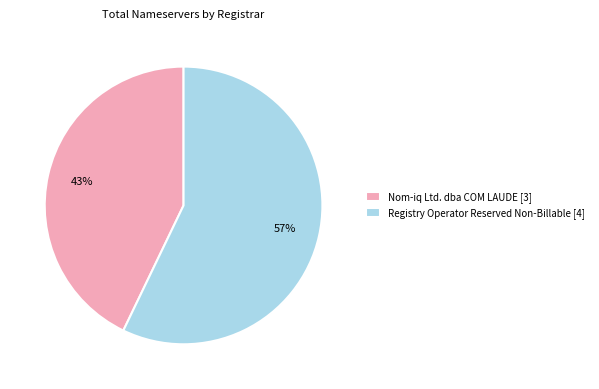

Which category accounts for the majority?

Registry Operator Reserved Non-Billable [4]